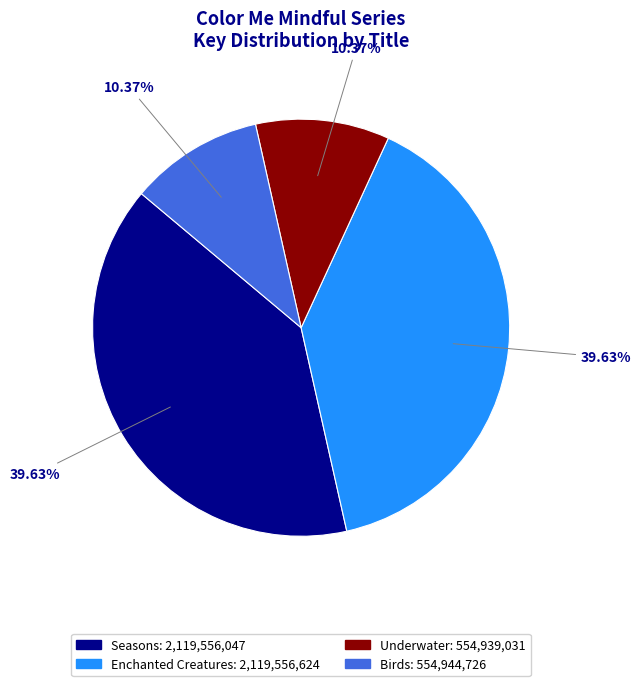

Is there a majority slice in this chart?

No